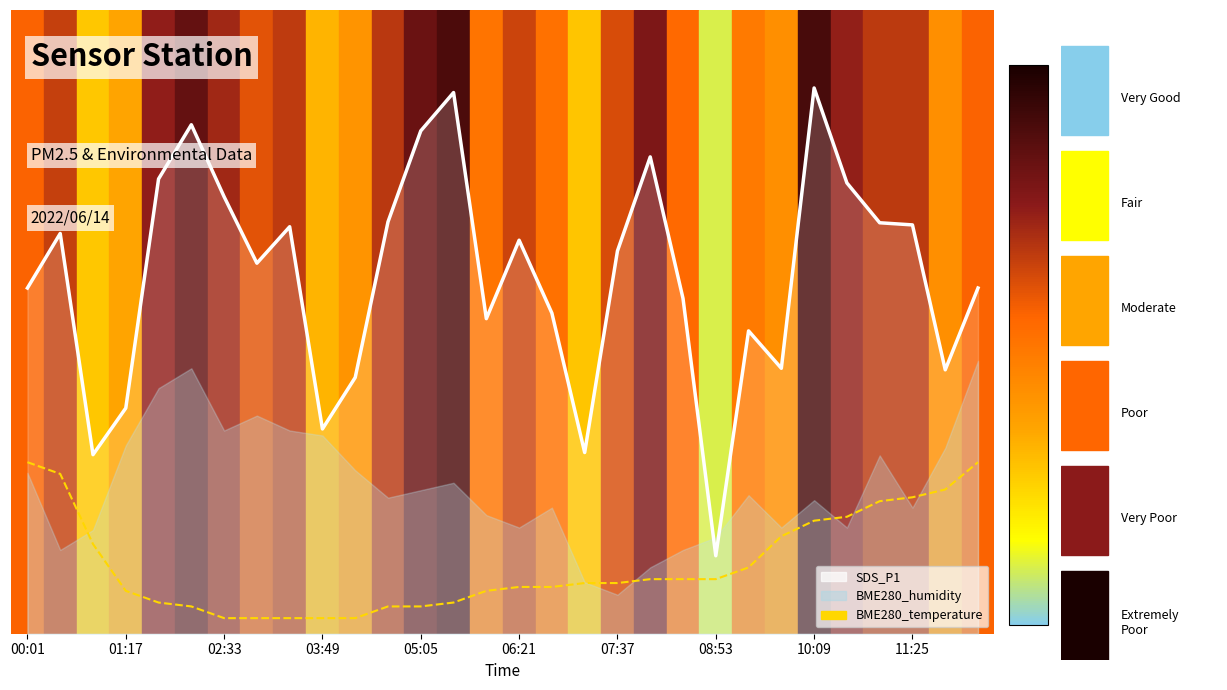

Which category has the lowest value in the SDS_P1 (line) series?

08:53